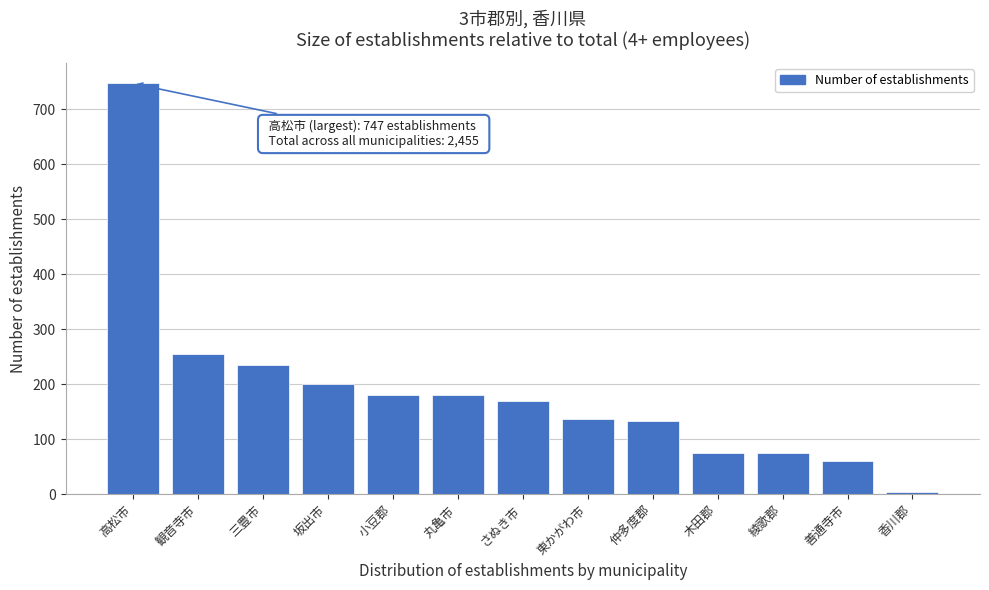

At which label is the value closest to 375?

観音寺市